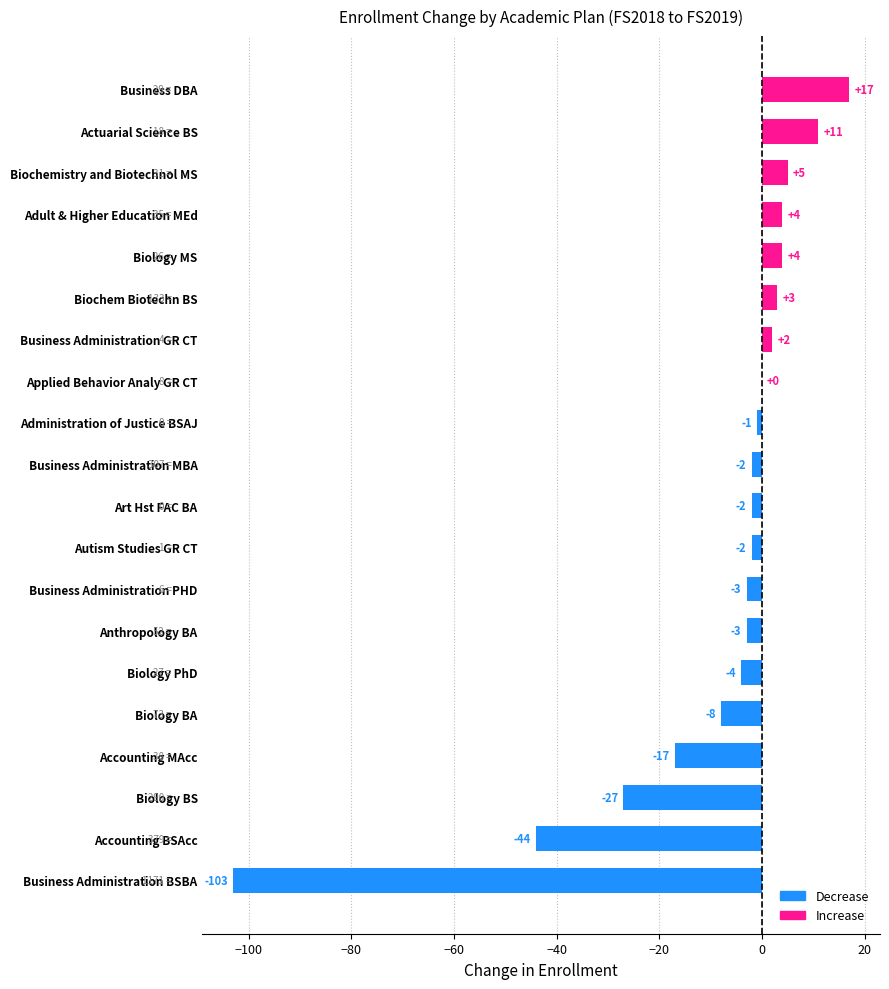

What is the greatest value displayed?

17